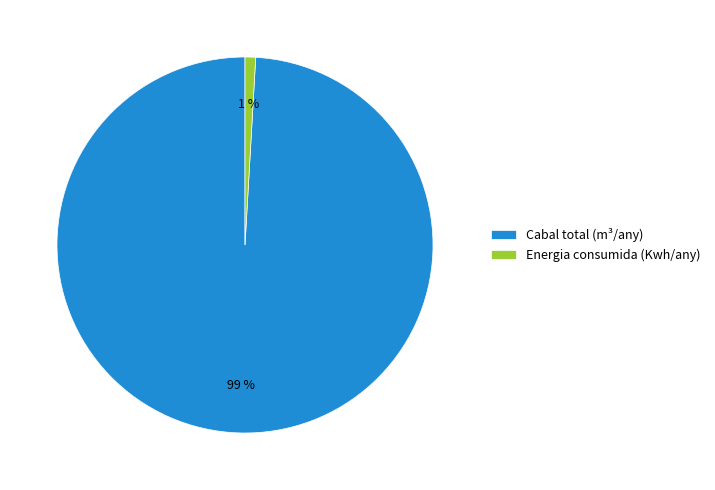

To the nearest percent, what is the combined percentage of Energia consumida (Kwh/any) and Cabal total (m³/any)?

100%